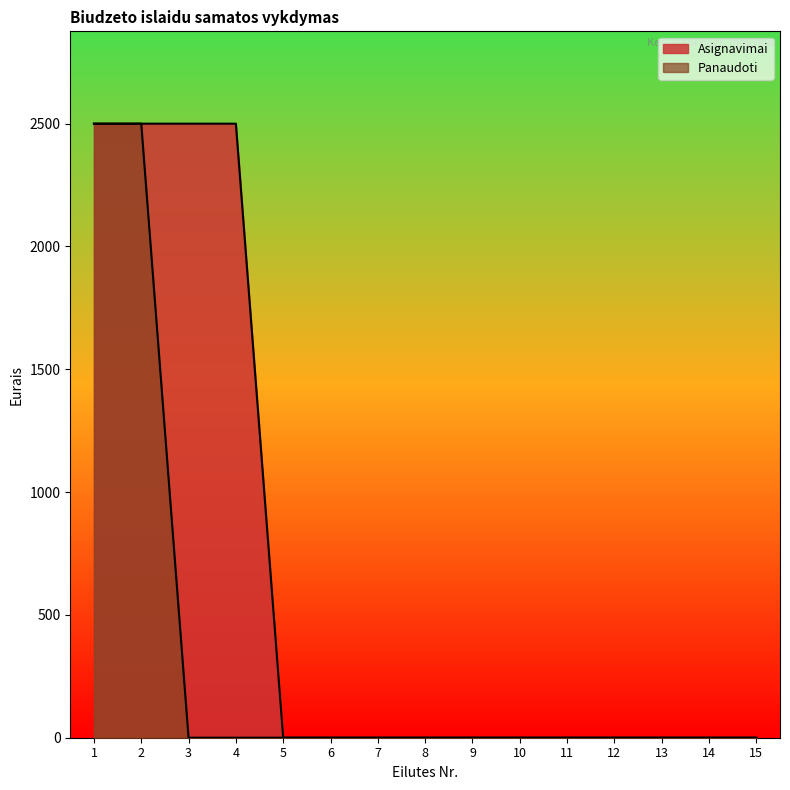

How many series are shown in this chart?

2